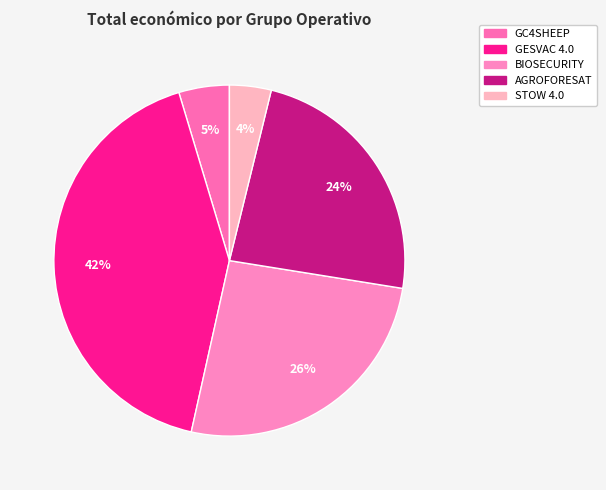

True or false: BIOSECURITY accounts for 34% of the total.

False